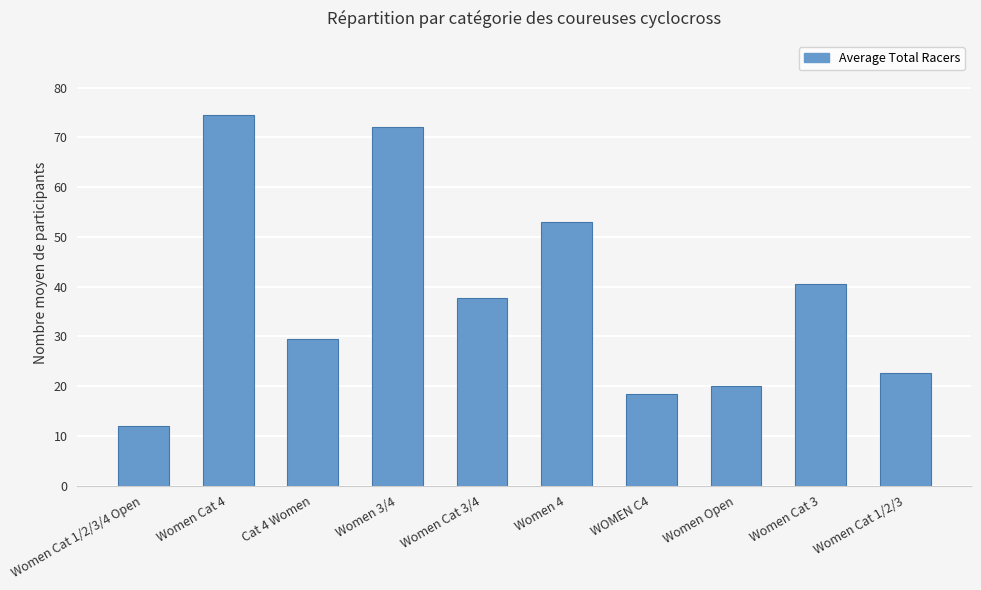

What is the label of the 5th bar from the left?

Women Cat 3/4